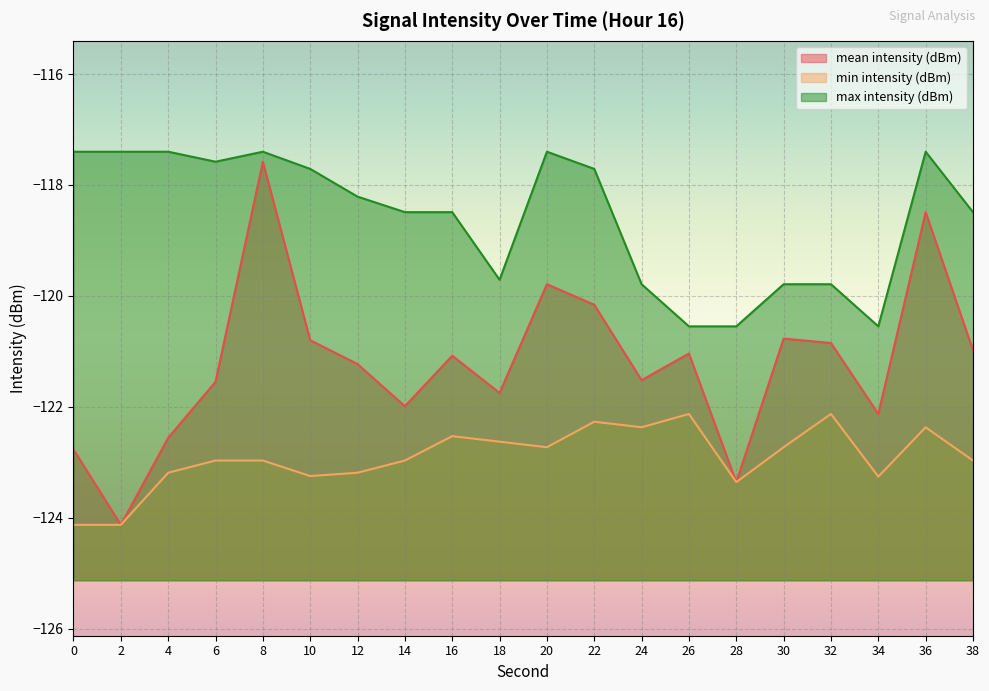

What are all the series names shown in the legend?

mean intensity (dBm), min intensity (dBm), max intensity (dBm)